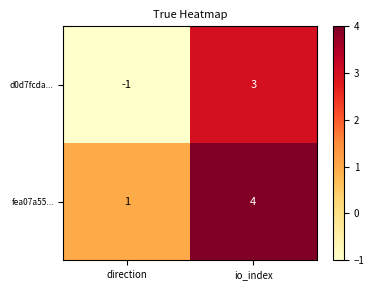

What is the spread (max minus min) of values at direction?

2